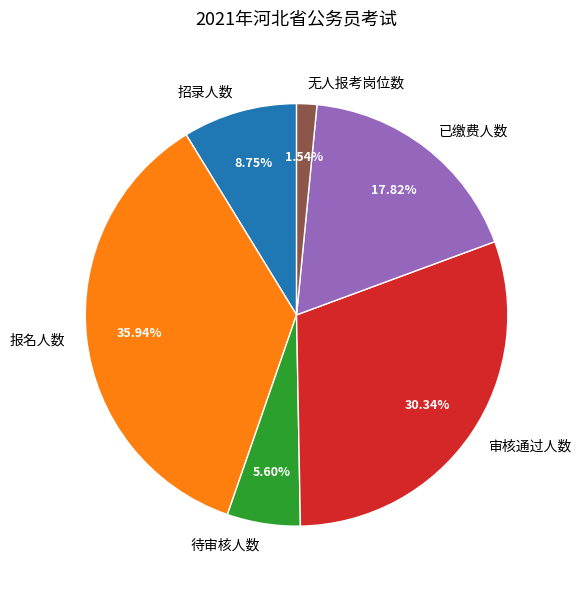

To the nearest percent, what portion does 报名人数 represent?

36%